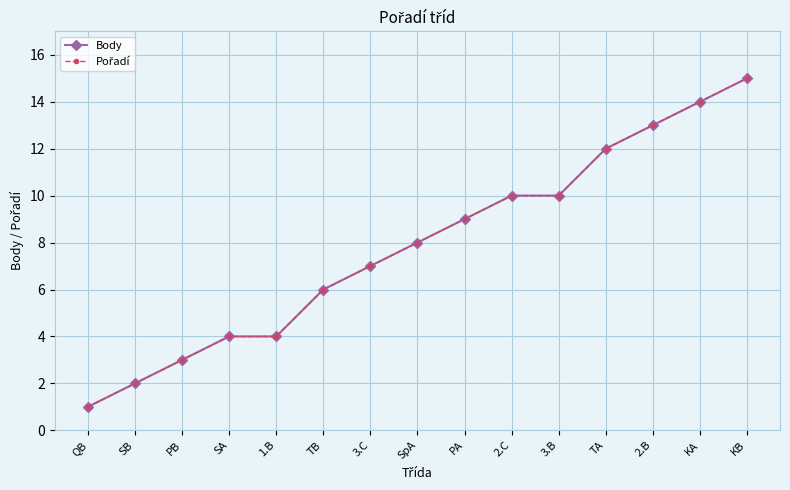

At which category is the sum across all series the highest?

KB